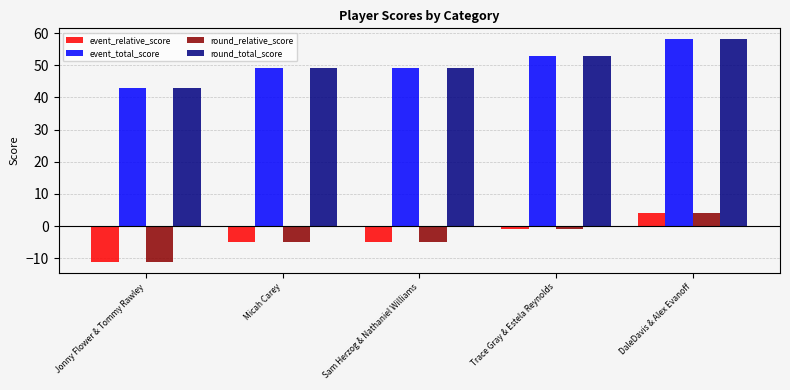

Reading left to right, transcribe all the data shown in this chart.

event_relative_score: -11	-5	-5	-1	4
event_total_score: 43	49	49	53	58
round_relative_score: -11	-5	-5	-1	4
round_total_score: 43	49	49	53	58